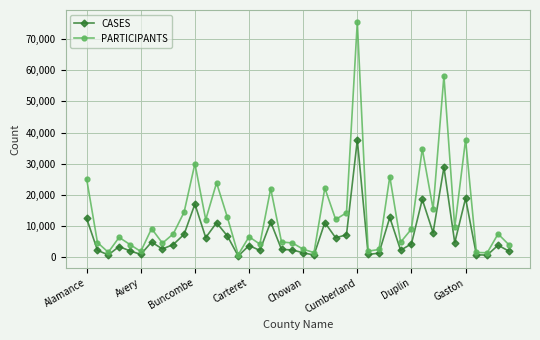

Rank the series by their maximum value, from highest to lowest.

PARTICIPANTS, CASES